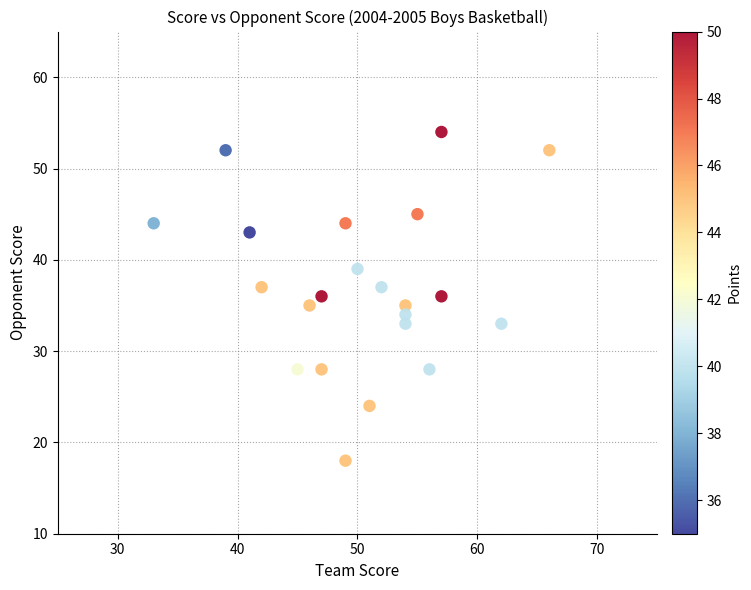

What is the range of Y values (max minus min)?

36